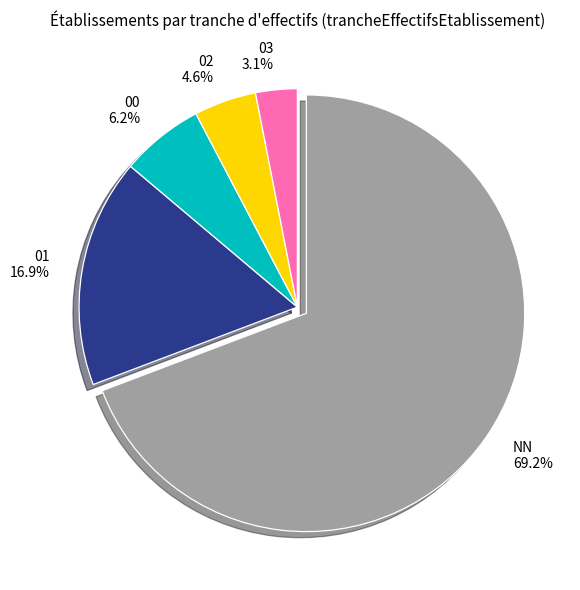

To the nearest percent, what is the combined percentage of 03 and 02?

8%